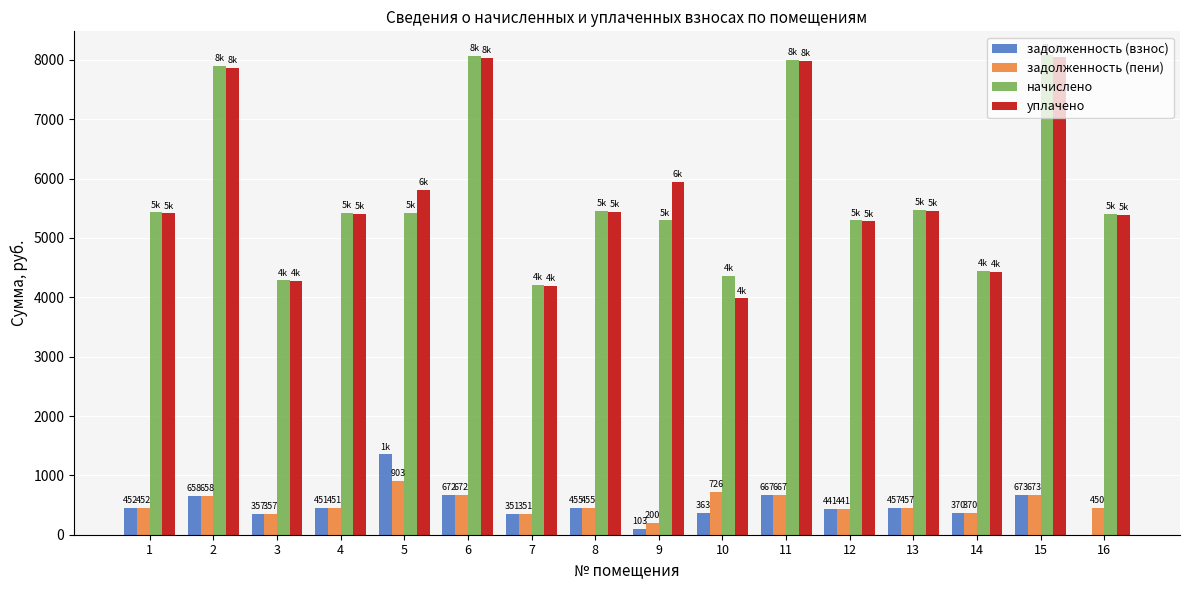

At which label does задолженность (пени) first exceed 454?

2